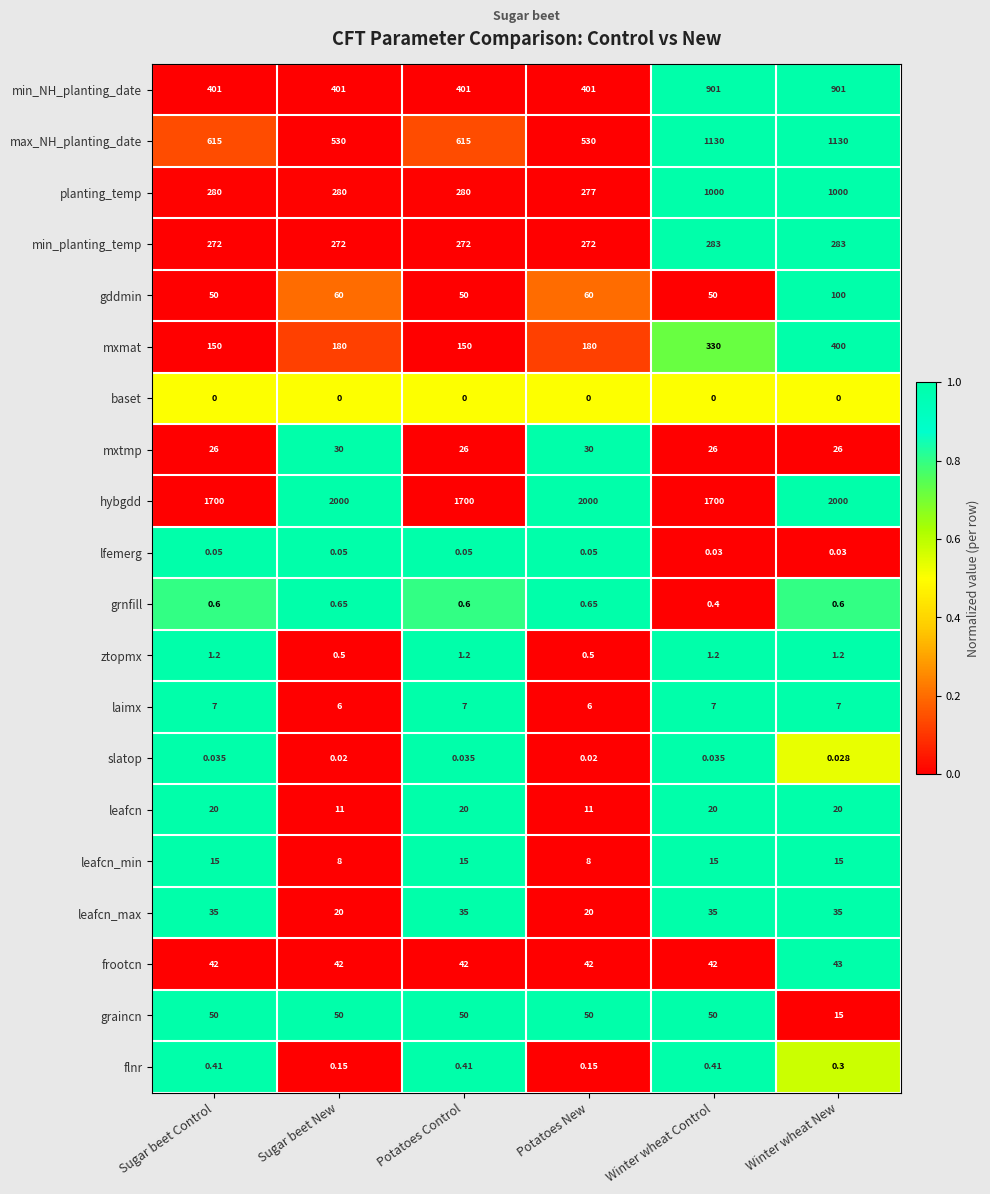

At Sugar beet New, list the series in order from smallest to largest.

baset, slatop, lfemerg, flnr, ztopmx, grnfill, laimx, leafcn_min, leafcn, leafcn_max, mxtmp, frootcn, graincn, gddmin, mxmat, min_planting_temp, planting_temp, min_NH_planting_date, max_NH_planting_date, hybgdd